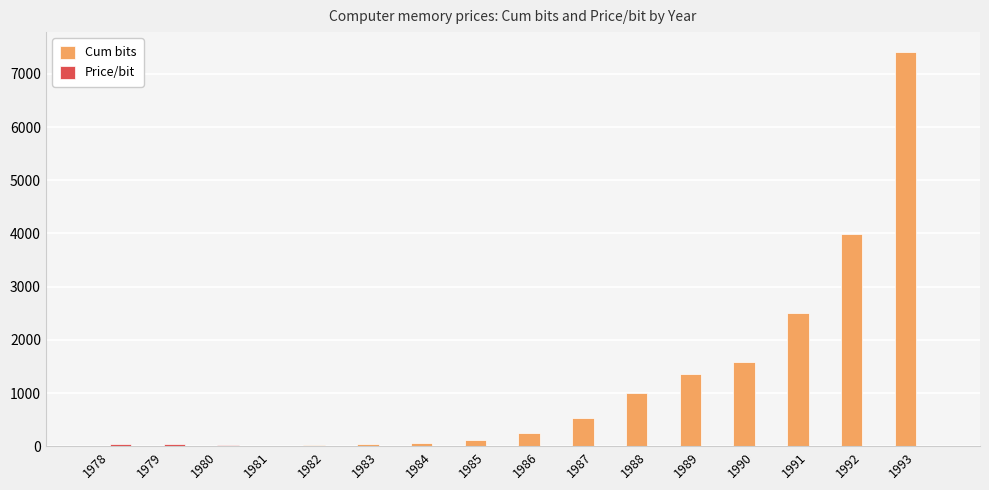

Which series has the largest total across all categories?

Cum bits